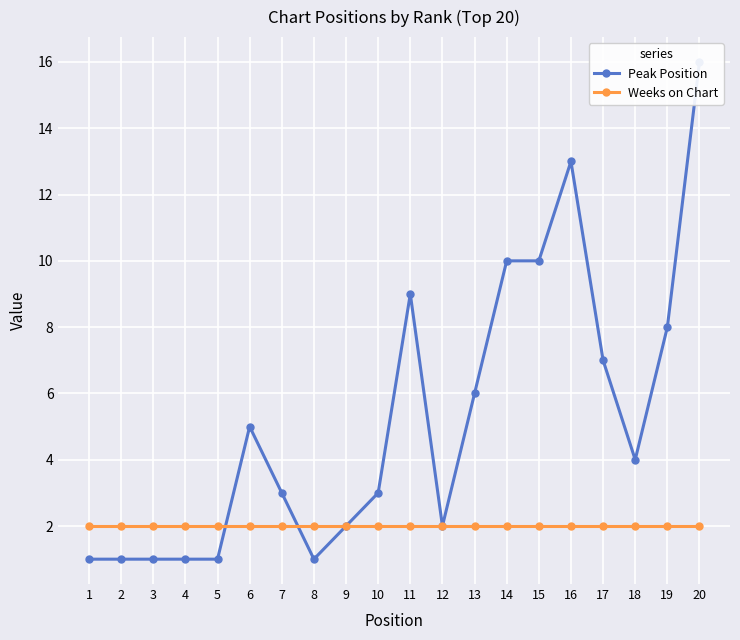

How many interior local peaks does the Peak Position series have?

3